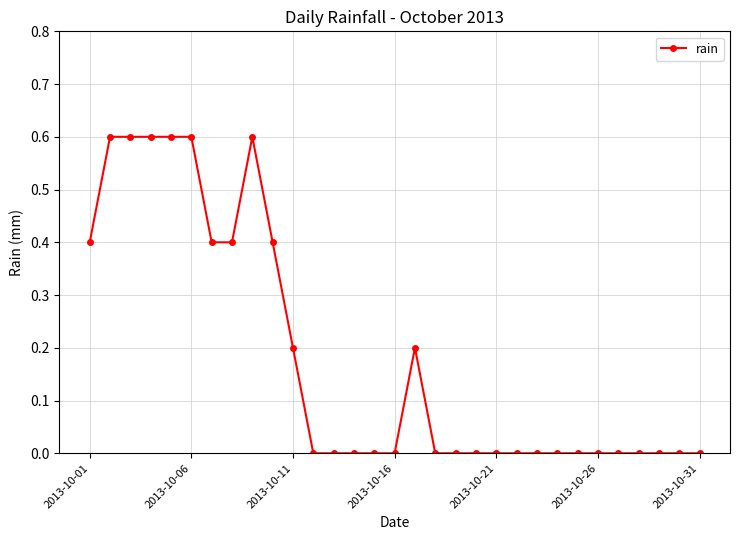

What is the sum of all values?

5.6